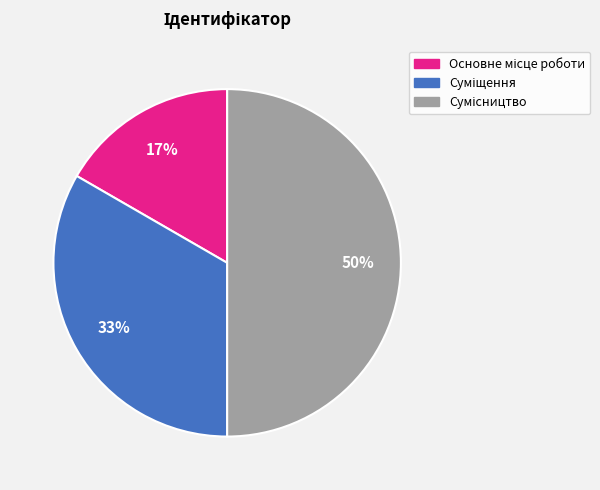

To the nearest percent, what is the average slice percentage?

33%